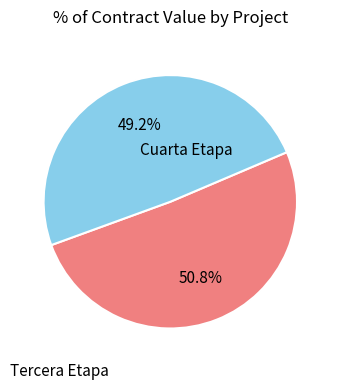

Is there a majority slice in this chart?

Yes